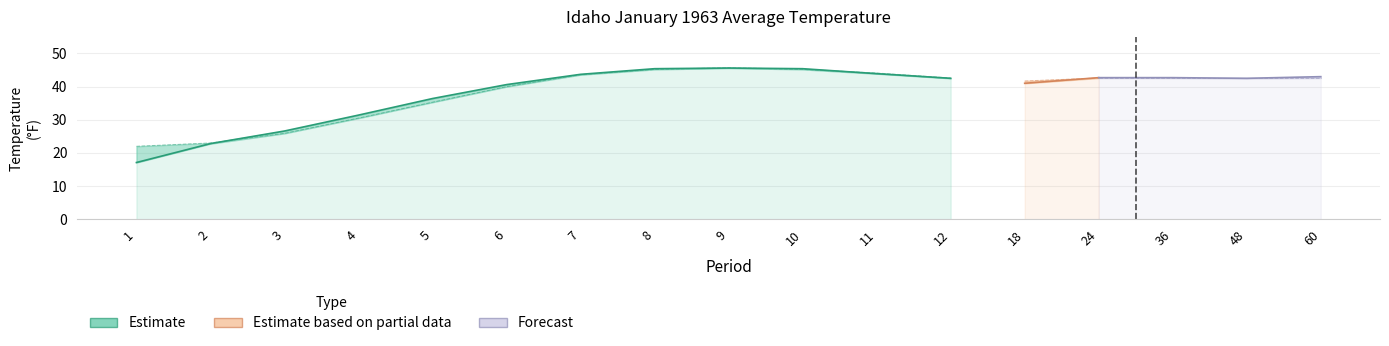

At which label does Value reach its peak?

9